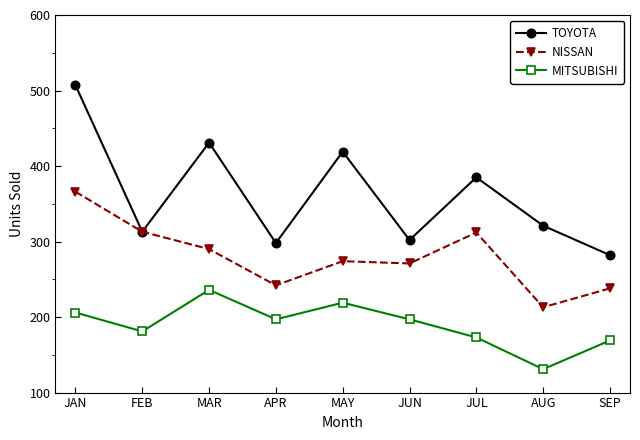

List the series in order of their overall mean, lowest first.

MITSUBISHI, NISSAN, TOYOTA